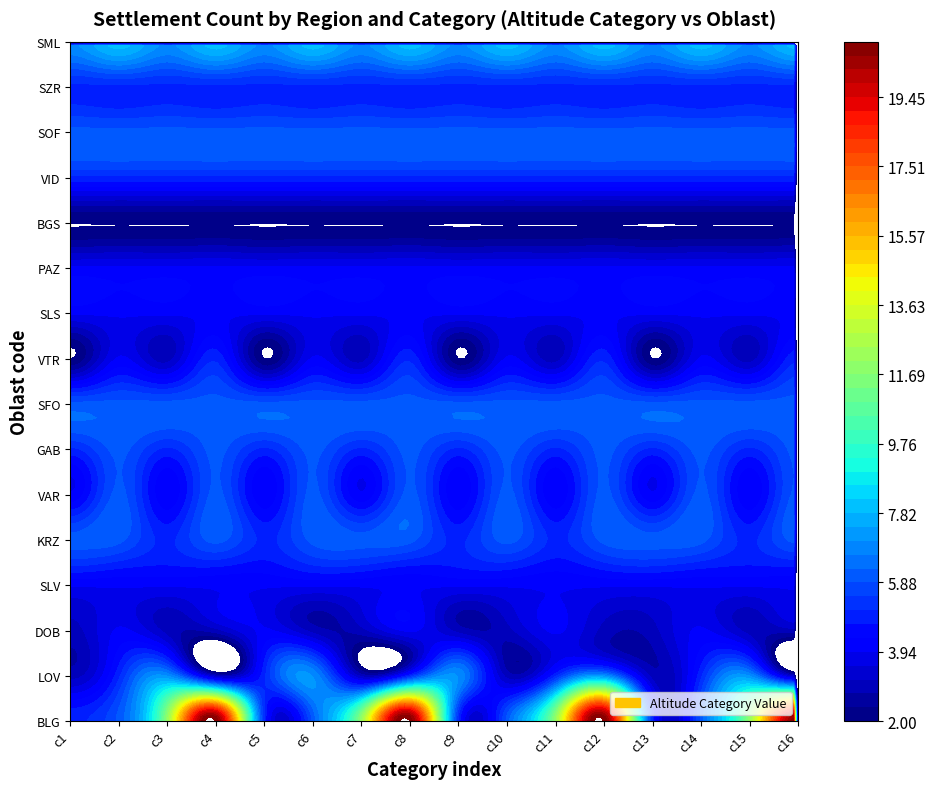

At 10, list the series in order from largest to smallest.

BLG, SML, SFO, SOF, LOV, KRZ, GAB, VID, SZR, DOB, SLV, VAR, SLS, PAZ, VTR, BGS